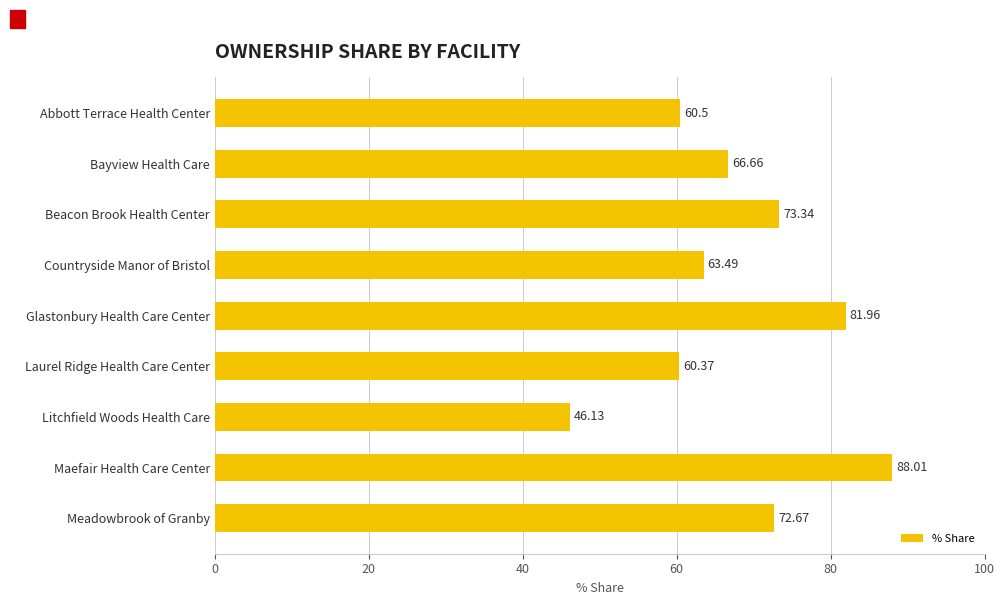

What is the average value?

68.1